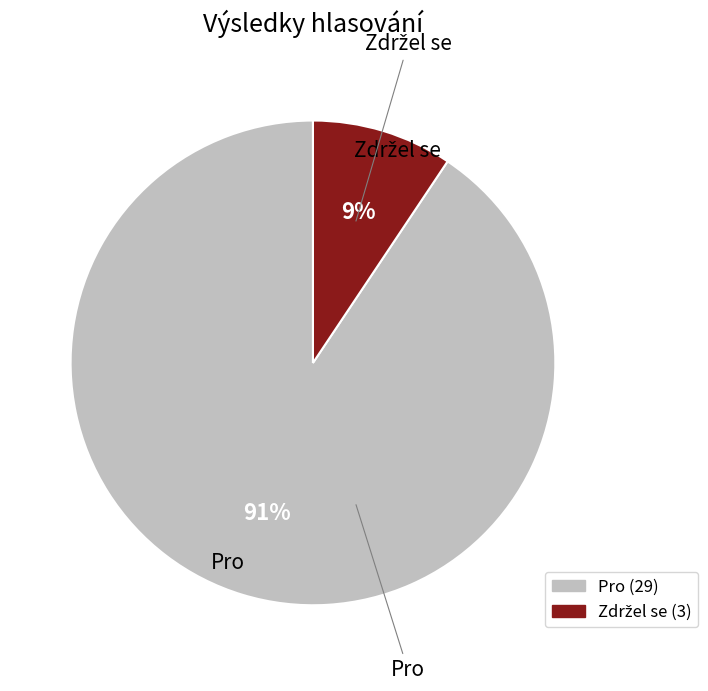

What percentage is the Pro slice, to the nearest percent?

91%